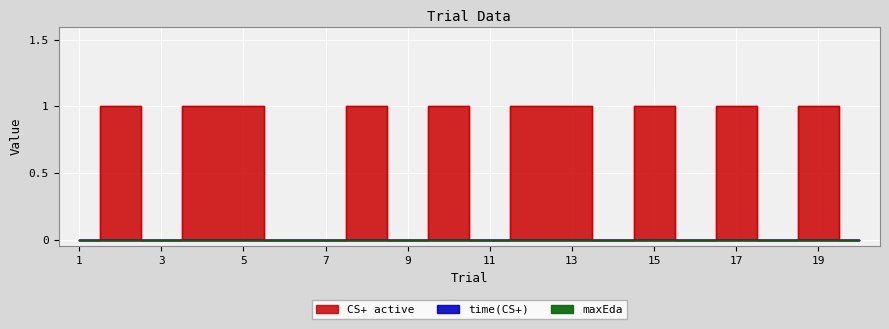

At 16, list the series in order from smallest to largest.

maxEda, time(CS+), CS+ active